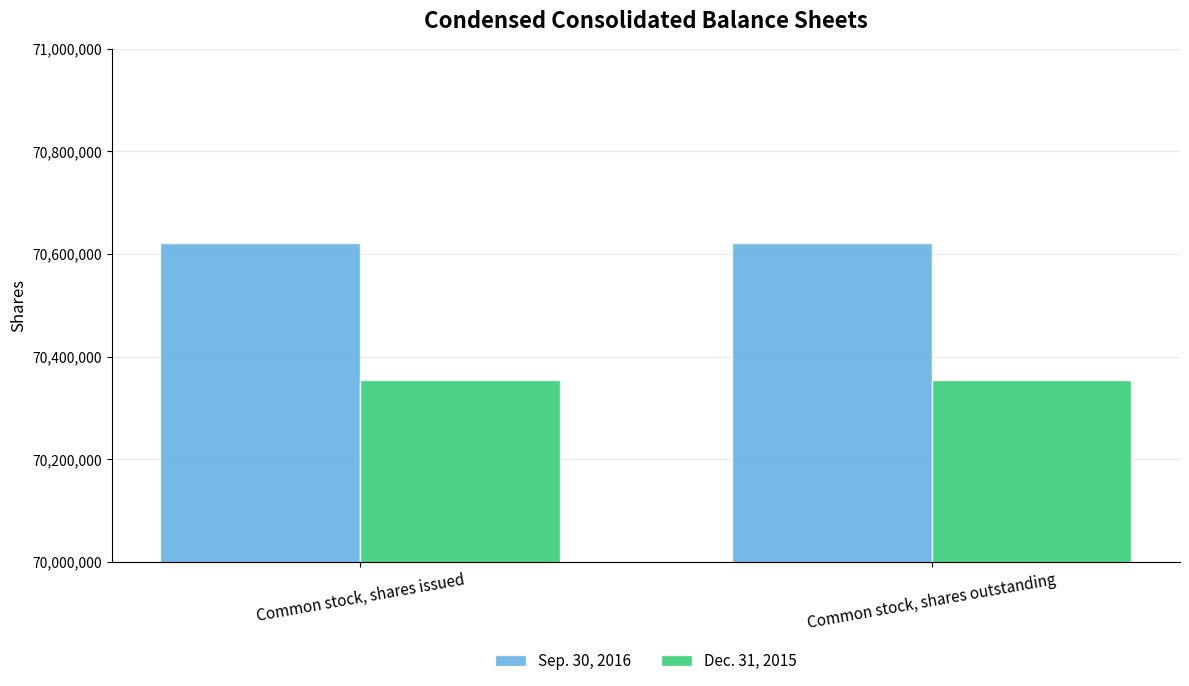

What is the spread (max minus min) of values at Common stock, shares issued?

267229